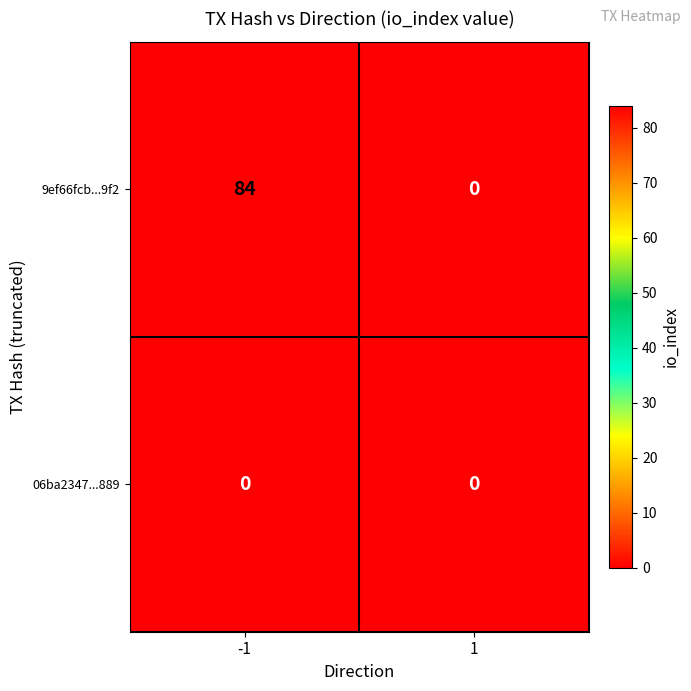

What is the difference between the highest and lowest values at -1?

84